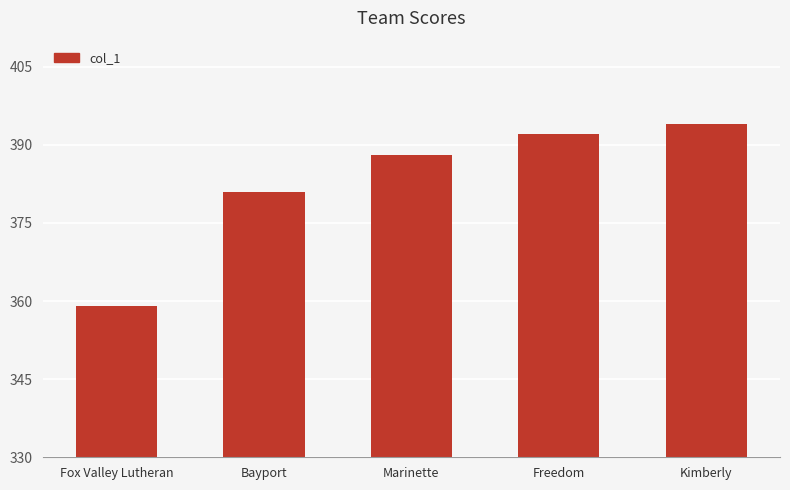

The chart shows a value of 629 at Bayport. True or false?

False